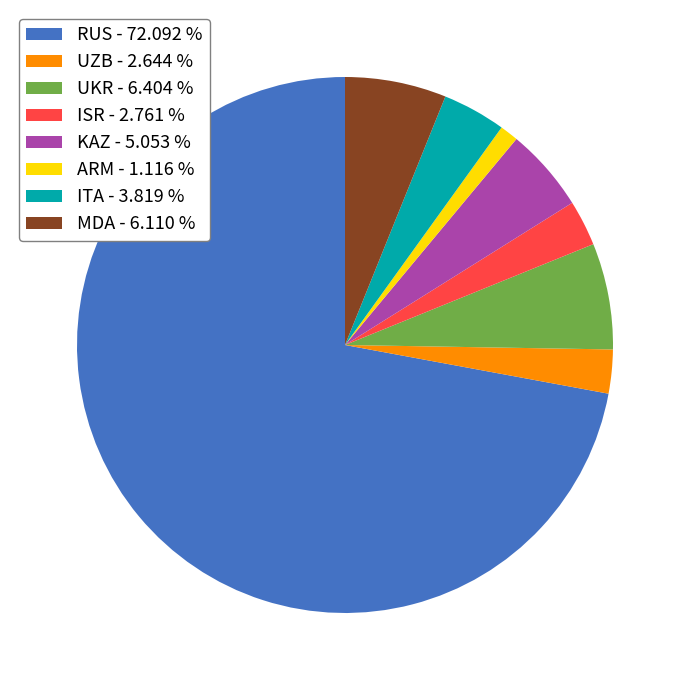

Is the sum of ARM - 1.116 % and ITA - 3.819 % greater than half?

No